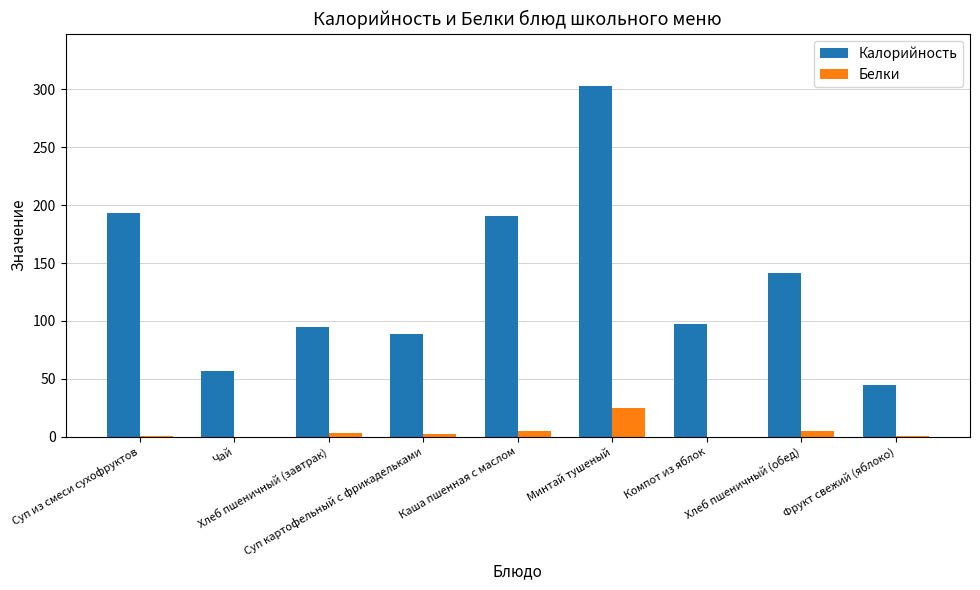

Is the value of Калорийность at Хлеб пшеничный (завтрак) greater than the value of Белки at Суп картофельный с фрикадельками?

Yes